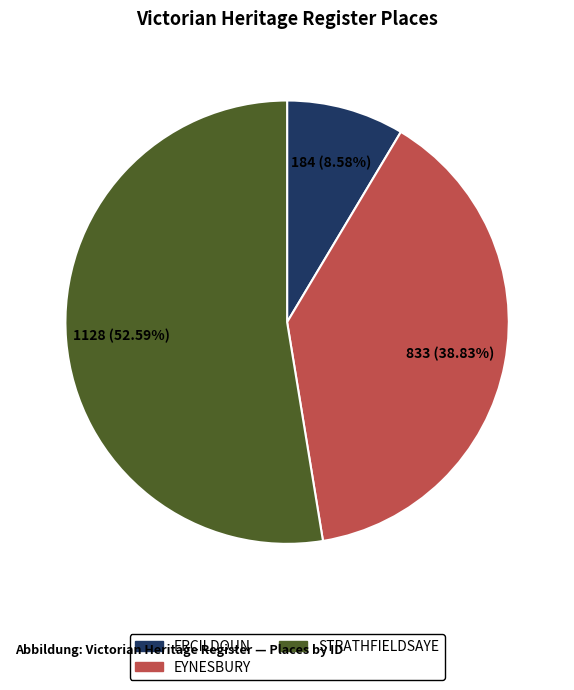

Is it true that EYNESBURY is 47% of the pie?

False